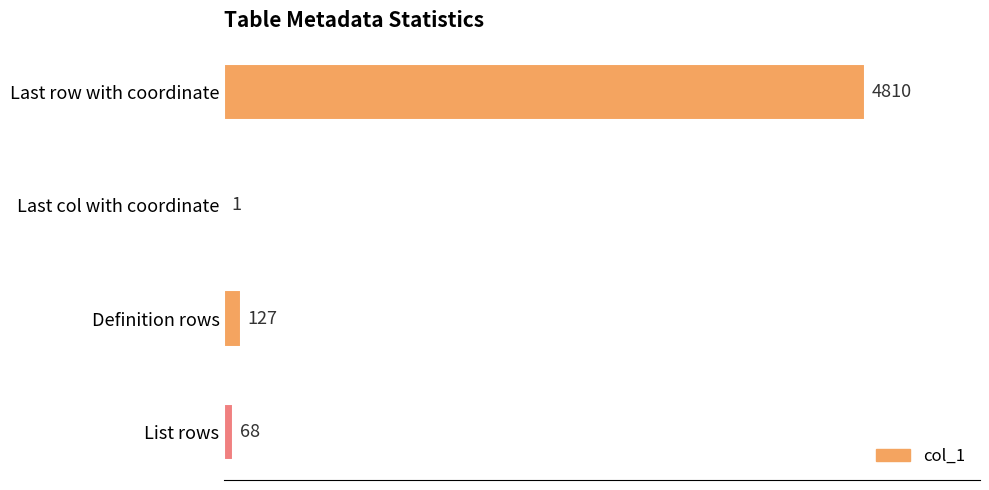

The chart shows a value of 4810 at Last row with coordinate. True or false?

True